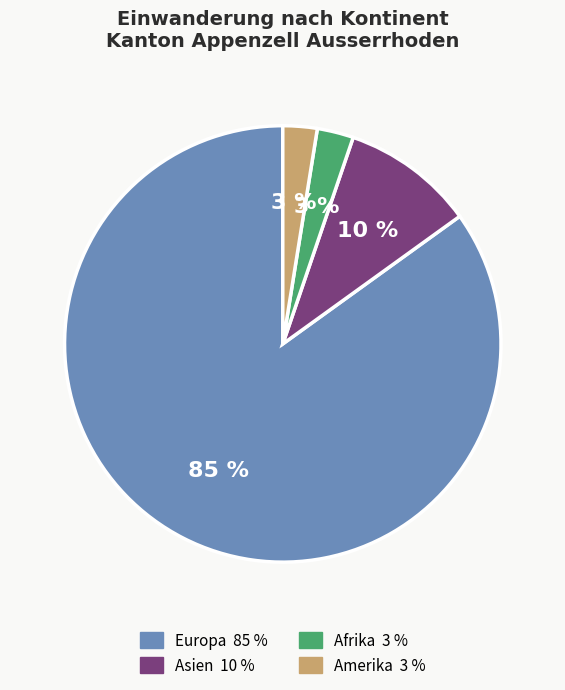

To the nearest percent, what is the average slice percentage?

25%